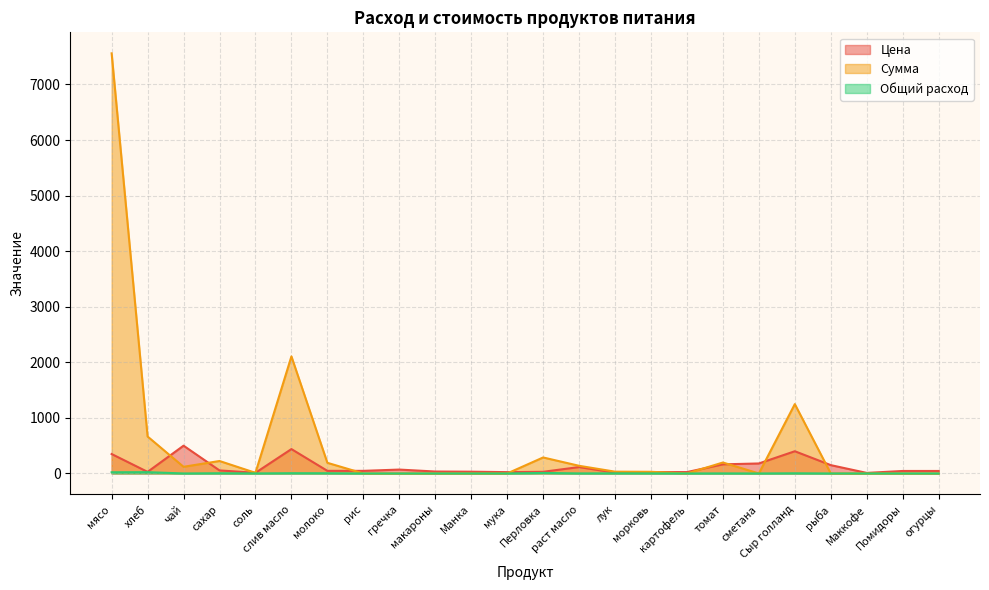

What is the average value of the Цена series?

118.5